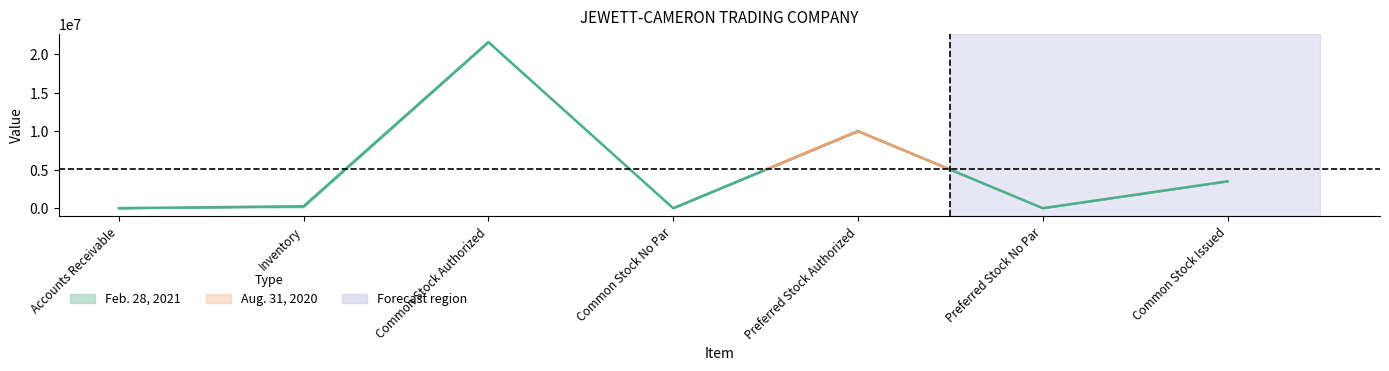

Between Accounts Receivable and Common Stock Authorized, which is larger?

Common Stock Authorized